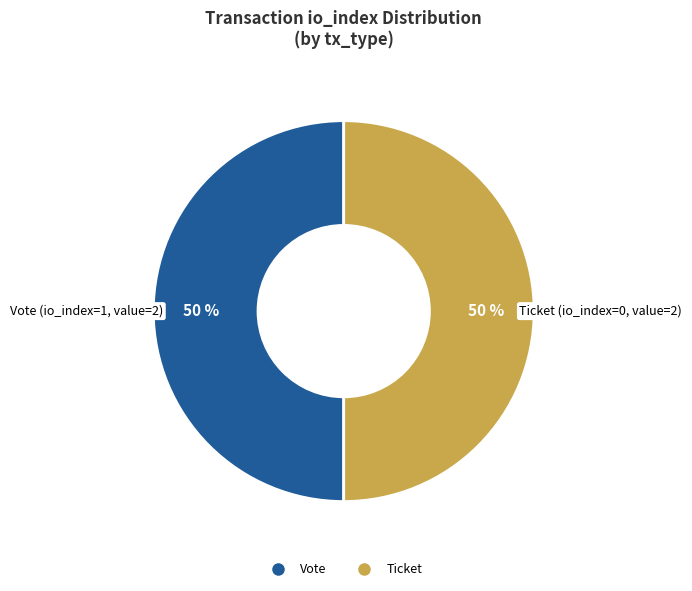

To the nearest percent, what is the average slice percentage?

50%